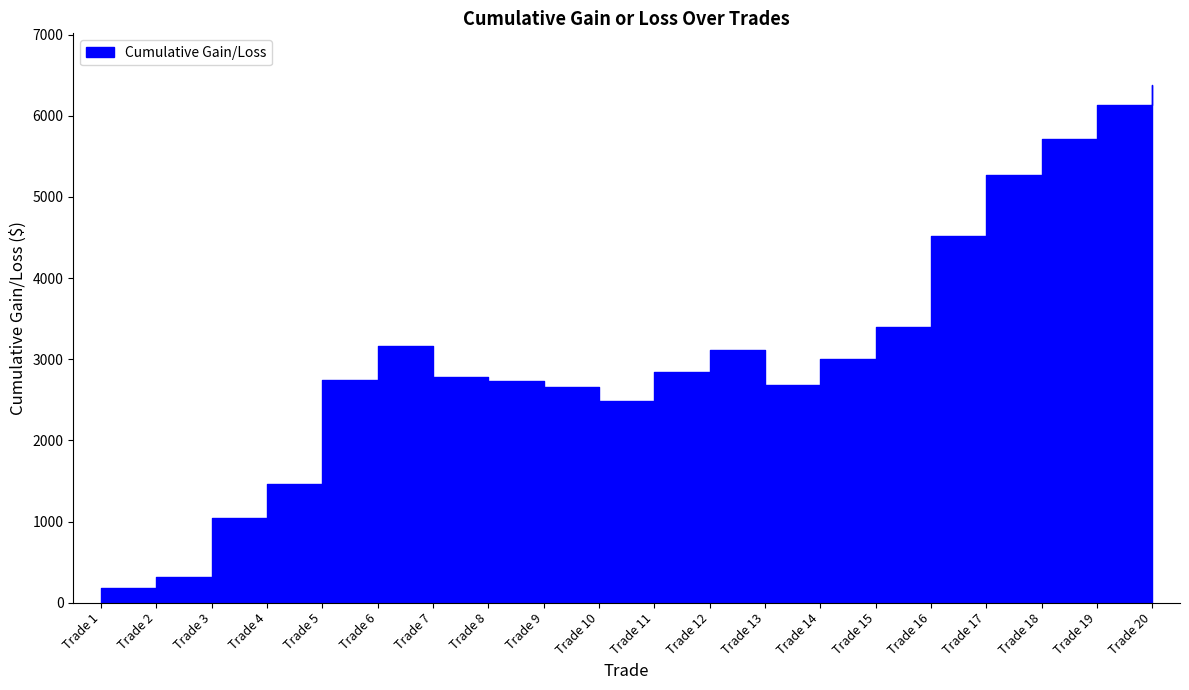

What is the change in value from Trade 11 to Trade 20?

+3531.2